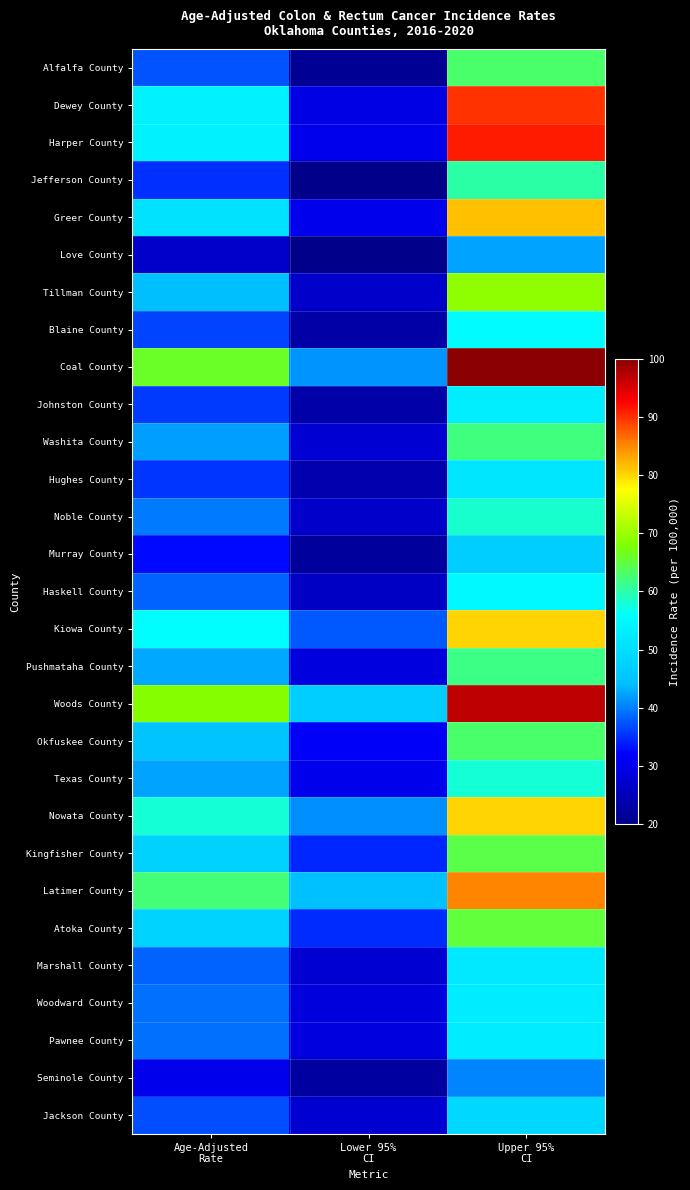

Rank the series by their maximum value, from highest to lowest.

Coal County, Woods County, Harper County, Dewey County, Latimer County, Greer County, Kiowa County, Nowata County, Tillman County, Atoka County, Kingfisher County, Alfalfa County, Okfuskee County, Washita County, Pushmataha County, Jefferson County, Noble County, Texas County, Blaine County, Haskell County, Johnston County, Pawnee County, Woodward County, Marshall County, Hughes County, Jackson County, Murray County, Love County, Seminole County